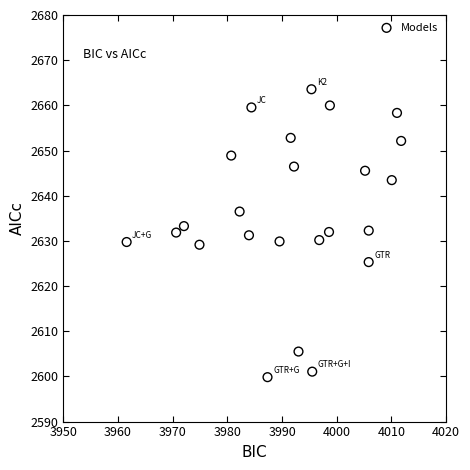

What is the range of Y values (max minus min)?

63.7